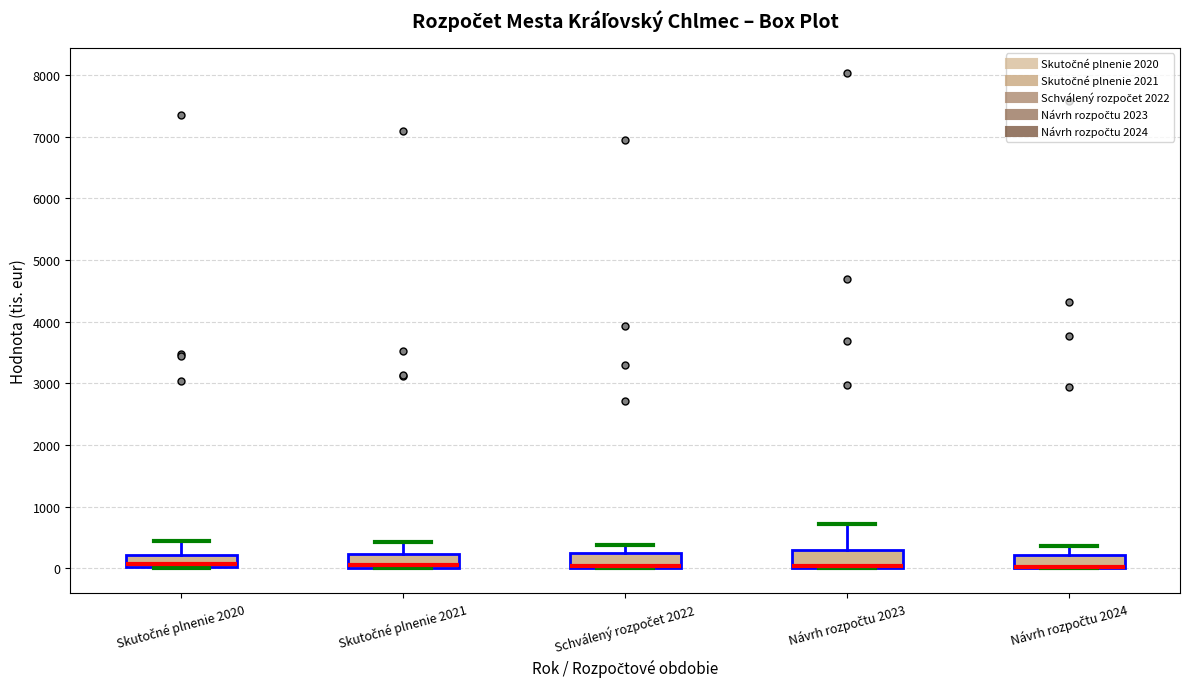

Reading left to right, read every box against the y-axis: the position of its median line, the range the box covers, and the ends of its whiskers. The values are not printed on the chart, so give them approximately, as read against the axis.

Skutočné plnenie 2020: median 100, box 0 to 200, whiskers 0 to 400
Skutočné plnenie 2021: median 0 (just above the box's lower edge), box 0 to 200, whiskers 0 to 400
Schválený rozpočet 2022: median 0 (drawn on the box's lower edge), box 0 to 200, whiskers 0 to 400
Návrh rozpočtu 2023: median 0 (drawn on the box's lower edge), box 0 to 300, whiskers 0 to 700
Návrh rozpočtu 2024: median 0 (drawn on the box's lower edge), box 0 to 200, whiskers 0 to 400